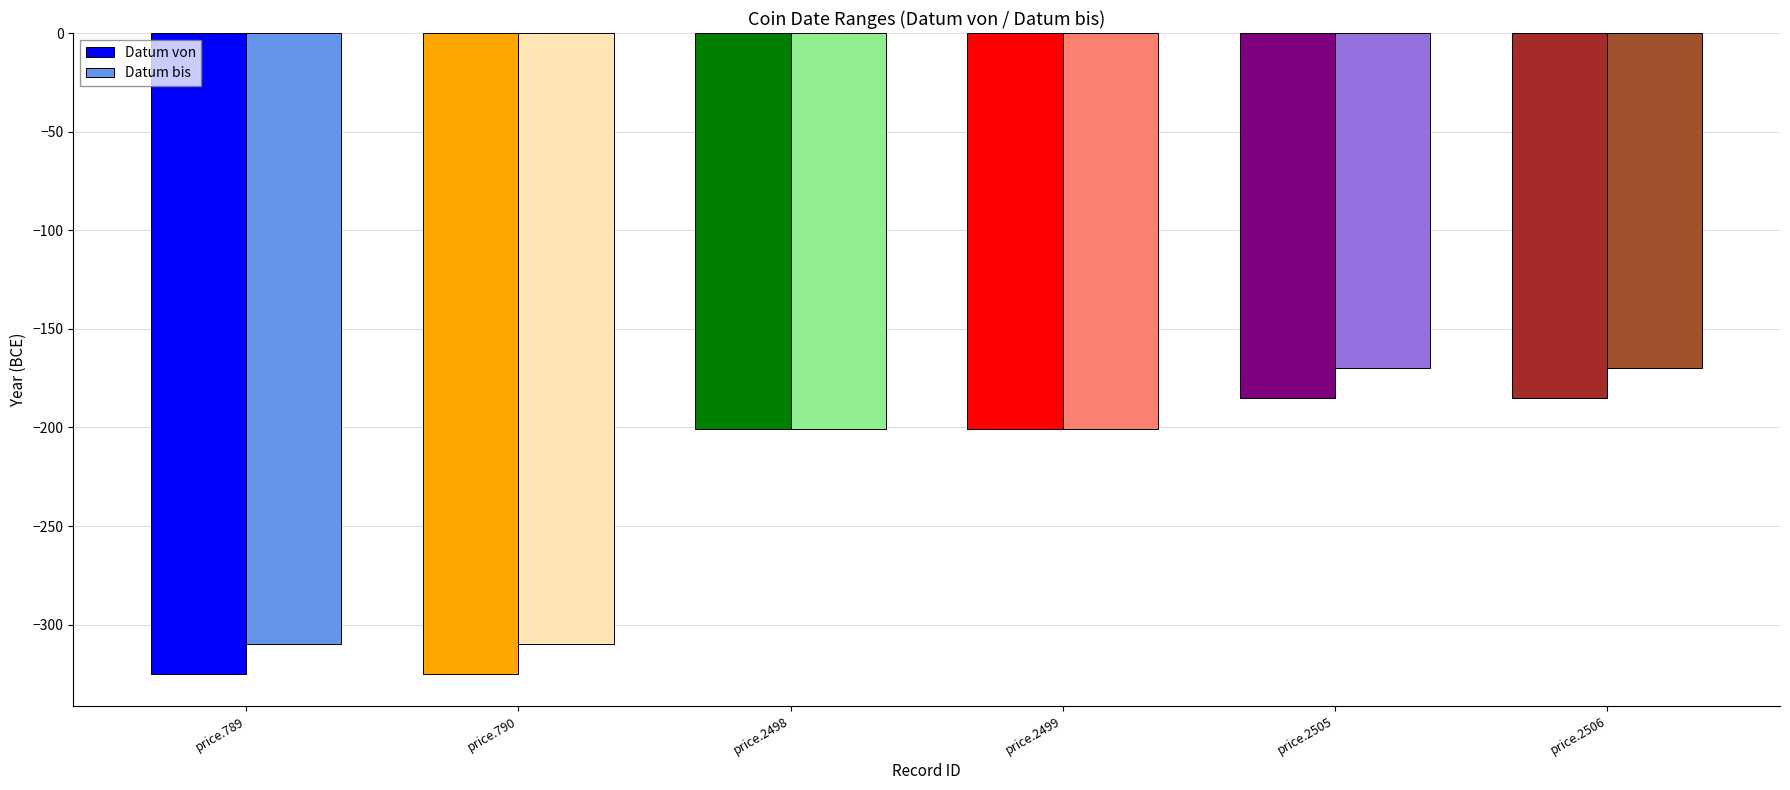

Between price.790 and price.2499, which series saw the biggest shift?

Datum von